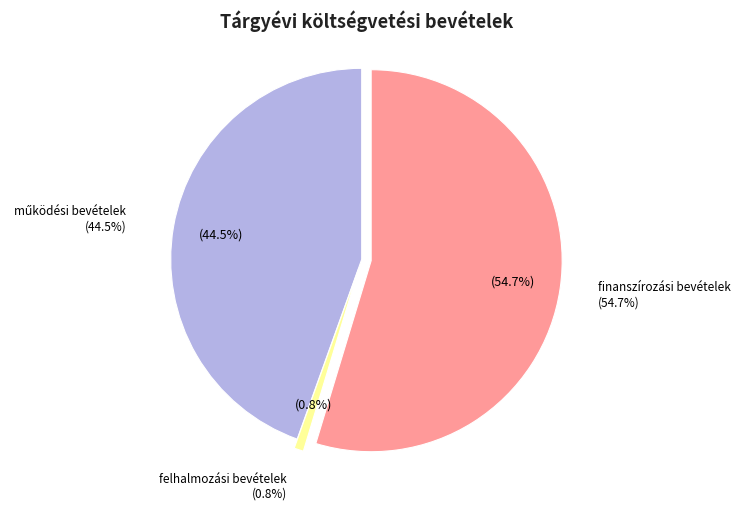

What percentage do felhalmozási bevételek and működési bevételek together represent?

45.3%